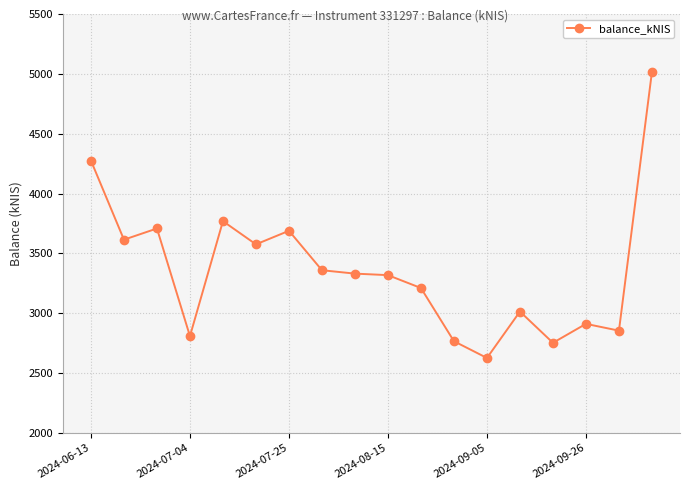

True or false: the data has more than 0 interior local peaks.

True